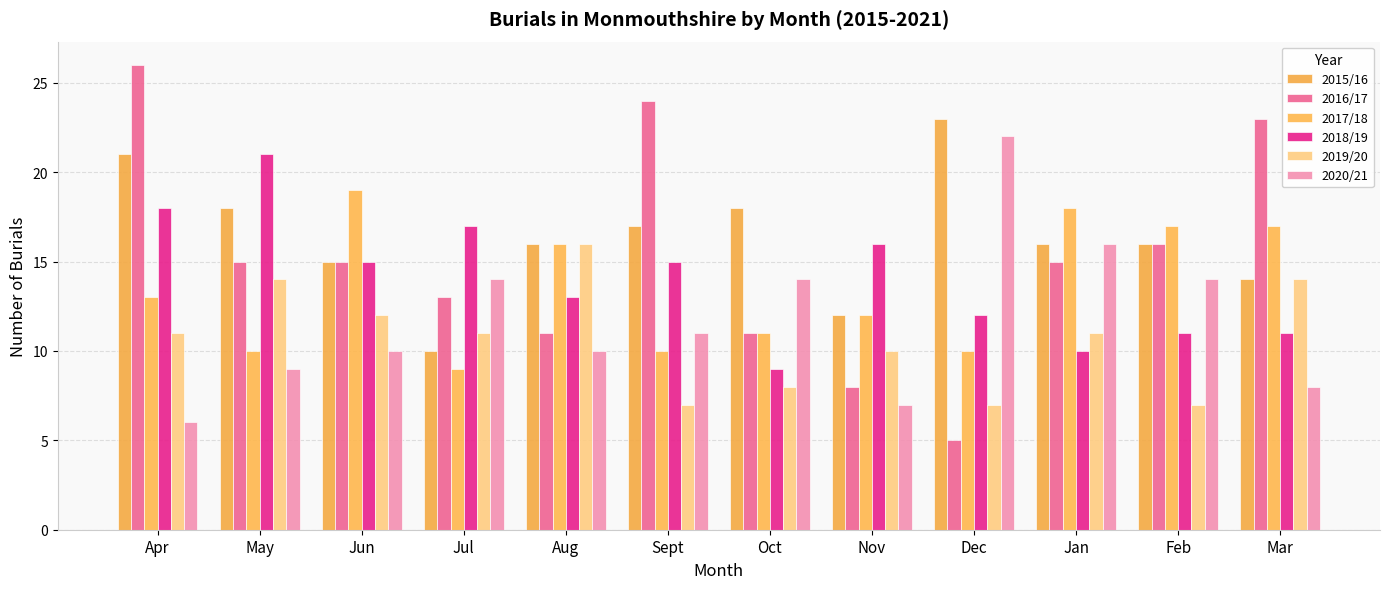

The value of 2016/17 at Feb is 22. True or false?

False